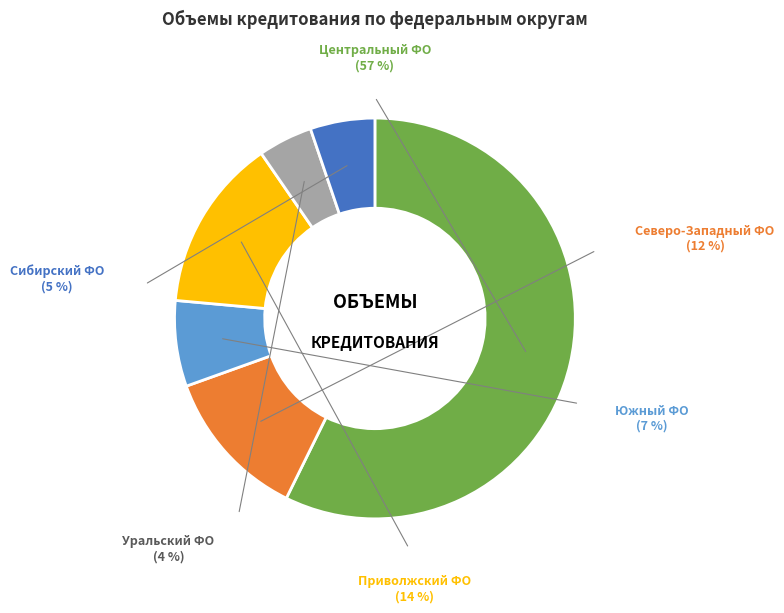

To the nearest percent, what percentage of the pie is СЕВЕРО-ЗАПАДНЫЙ ФЕДЕРАЛЬНЫЙ ОКРУГ?

12%